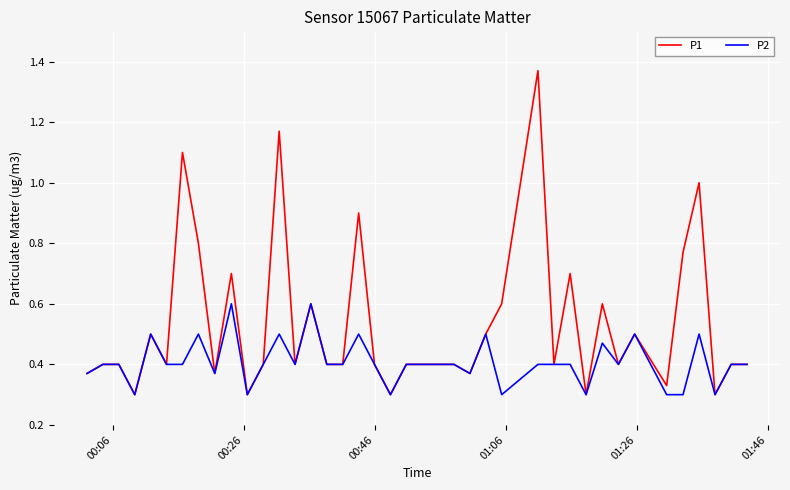

Rank the series by their average value, from lowest to highest.

P2, P1